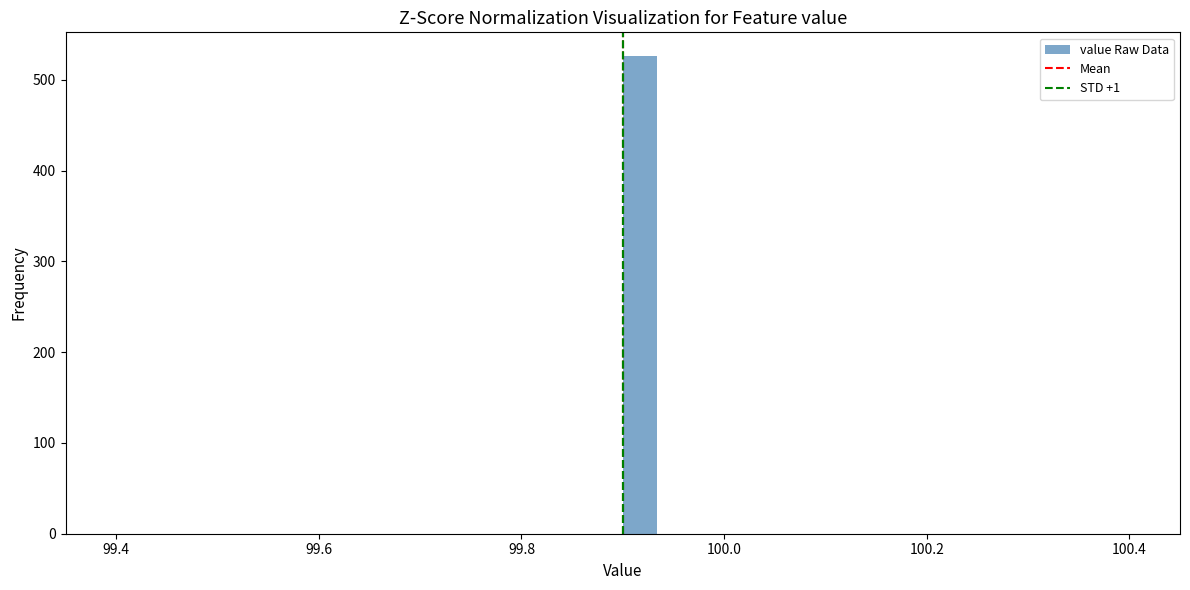

Around what value on the x-axis is the tallest bar? Give the approximate position of its centre, as read against the axis.

99.92